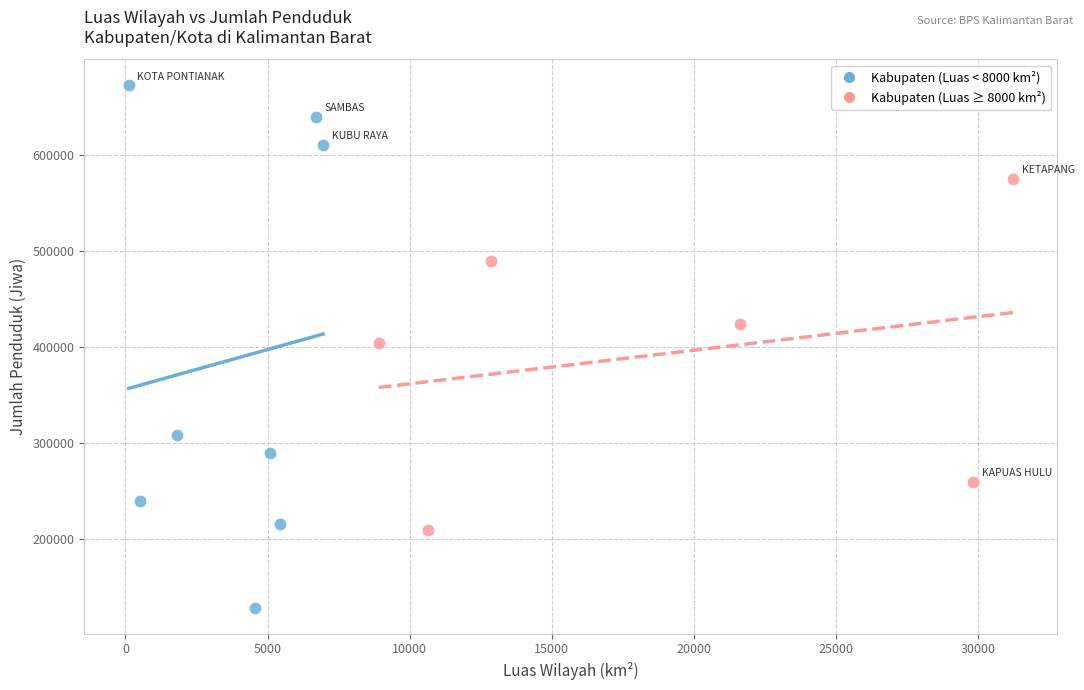

What are all the series names shown in the legend?

Kabupaten (Luas < 8000 km²), Kabupaten (Luas ≥ 8000 km²)